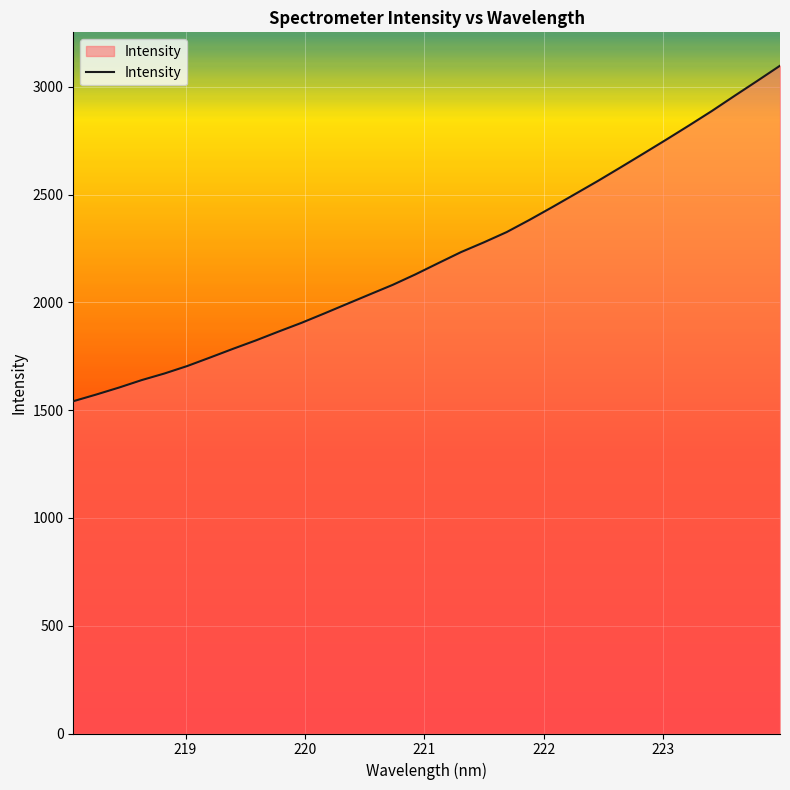

What is the maximum value shown in the chart?

3098.2